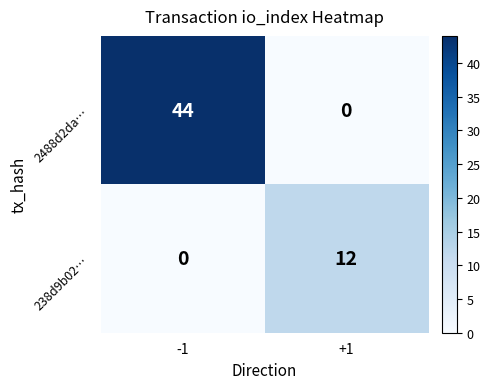

Which category has the highest value across all series?

-1